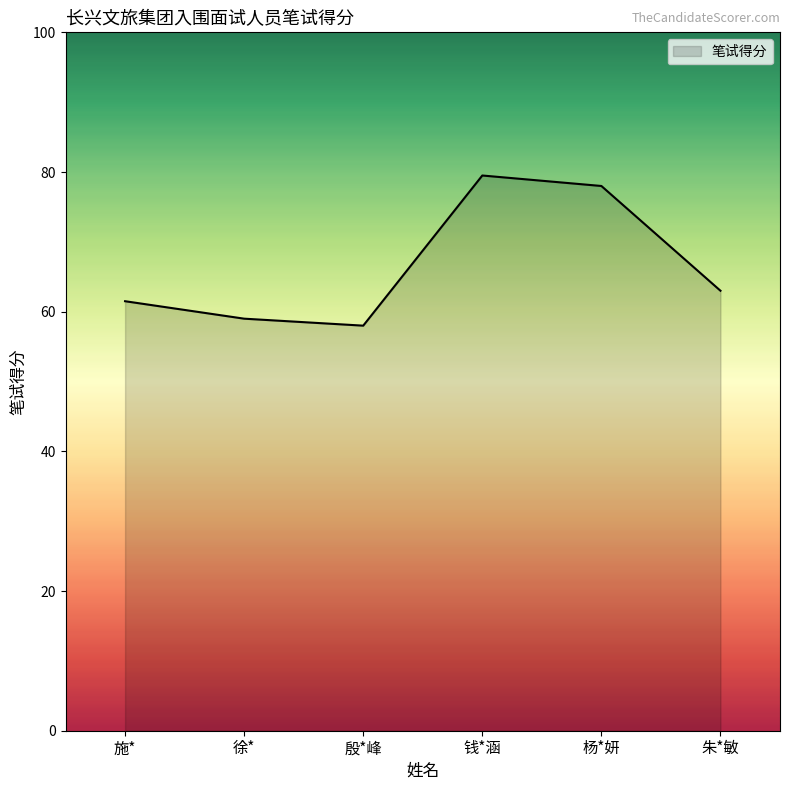

Which has a higher value, 殷*峰 or 徐*?

徐*